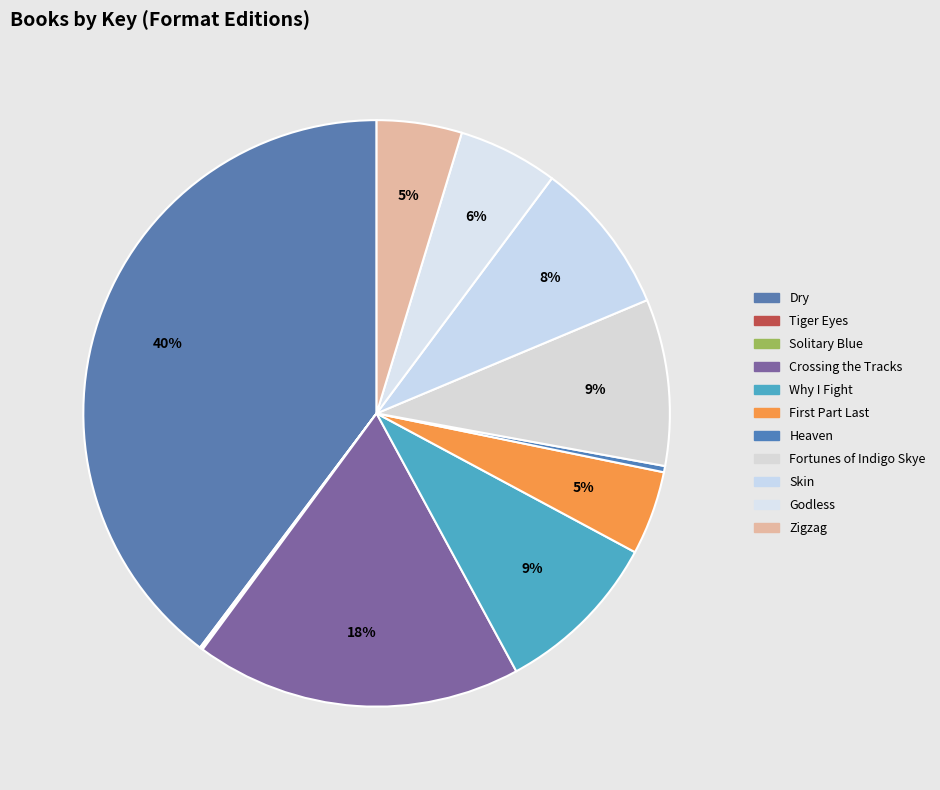

Is the sum of Tiger Eyes and Crossing the Tracks greater than half?

No